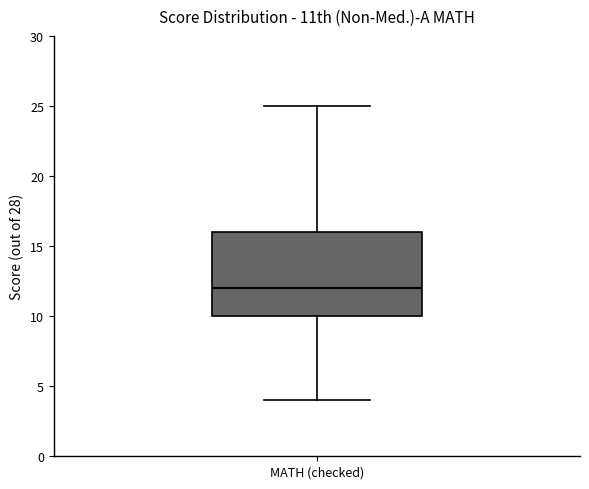

Where is the upper edge of the box for MATH (checked) on the y-axis? The values are not printed on the chart, so give them approximately, as read against the axis.

16